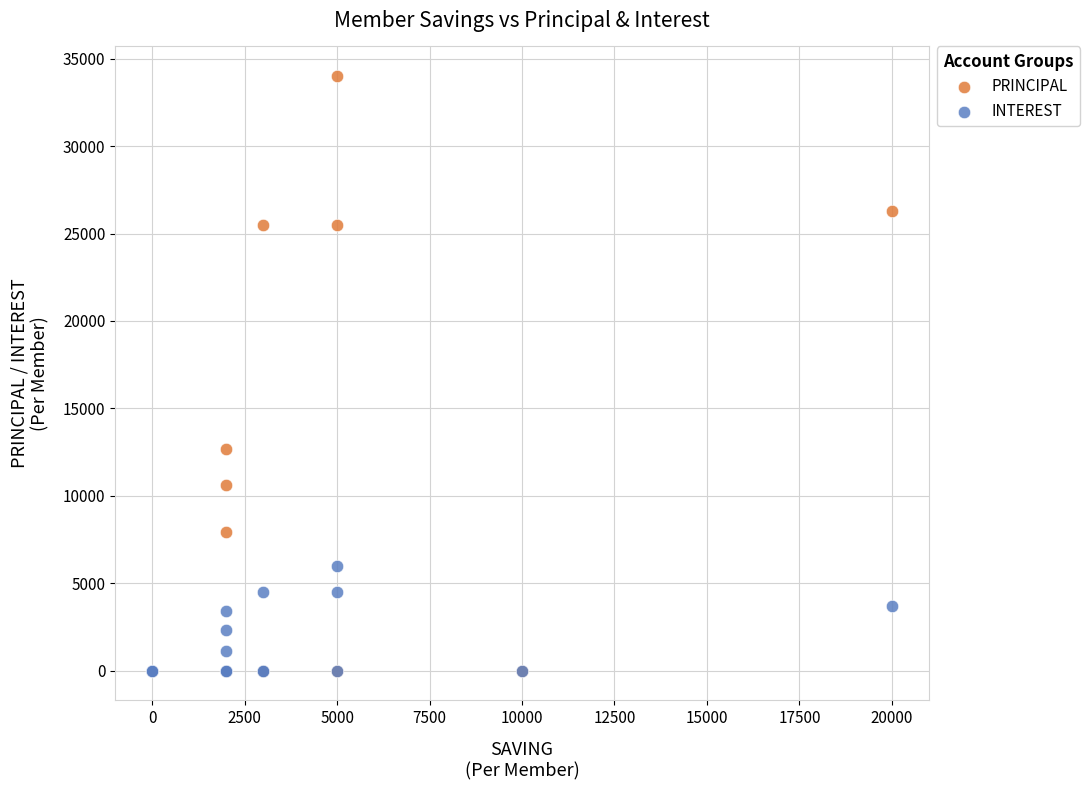

Which series has the widest spread of Y values?

PRINCIPAL